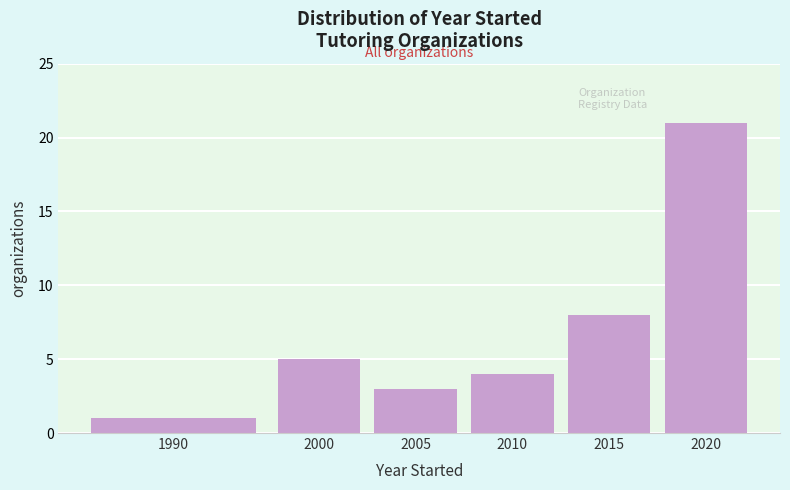

Reading left to right, what are all the values shown in this chart?

1	5	3	4	8	21